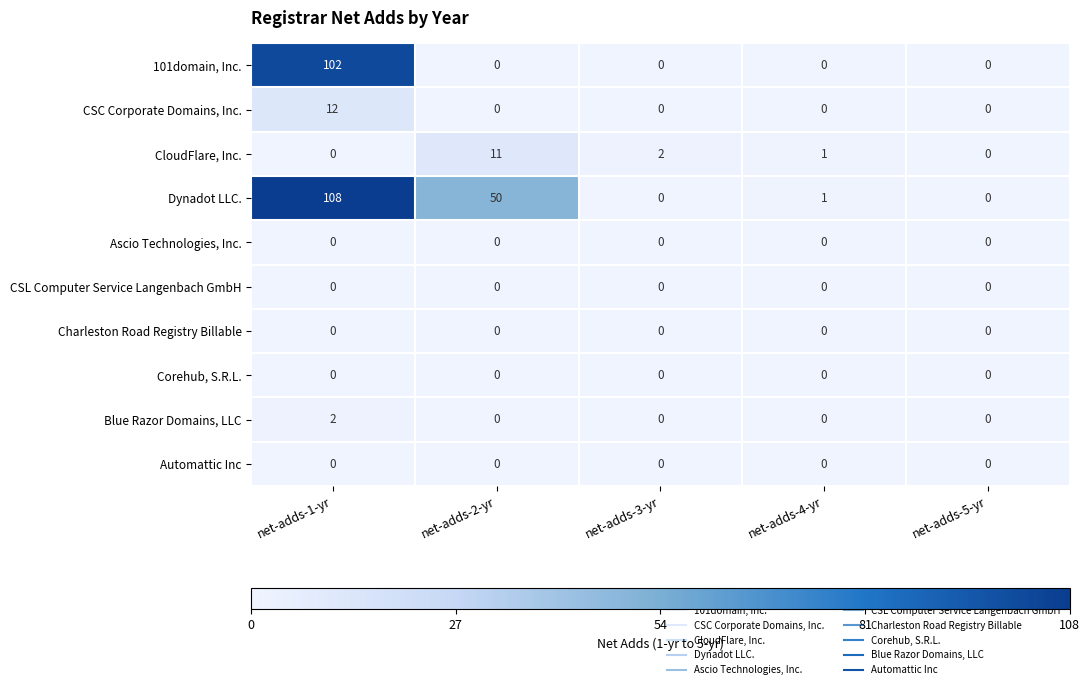

Between net-adds-1-yr and net-adds-5-yr, which series saw the biggest shift?

Dynadot LLC.